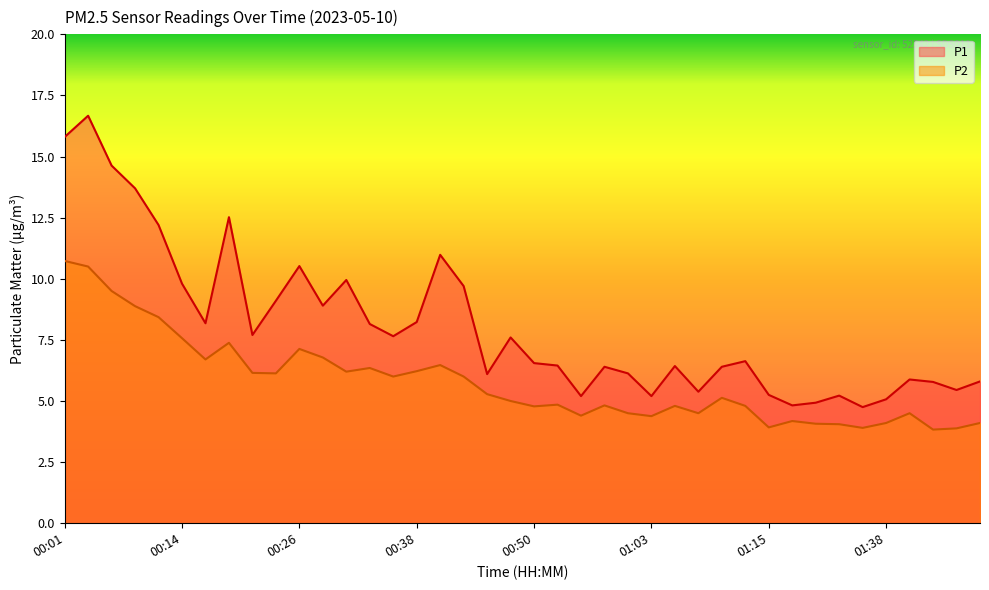

What are all the series names shown in the legend?

P1, P2